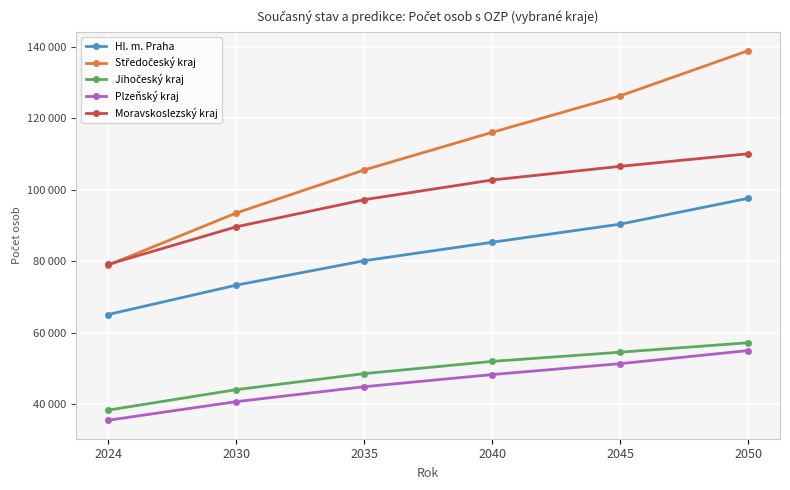

Reading right to left, what are all the values shown in this chart?

Hl. m. Praha: 97568.9	90345.1	85287.2	80123.1	73297.5	65093.0
Středočeský kraj: 138833.1	126203.5	116017.1	105497.5	93464.7	78913.0
Jihočeský kraj: 57200.0	54550.4	51982.3	48564.0	44079.7	38371.0
Plzeňský kraj: 55006.0	51351.2	48300.4	44899.9	40732.0	35532.0
Moravskoslezský kraj: 110027.6	106511.7	102692.8	97183.4	89608.6	79108.0